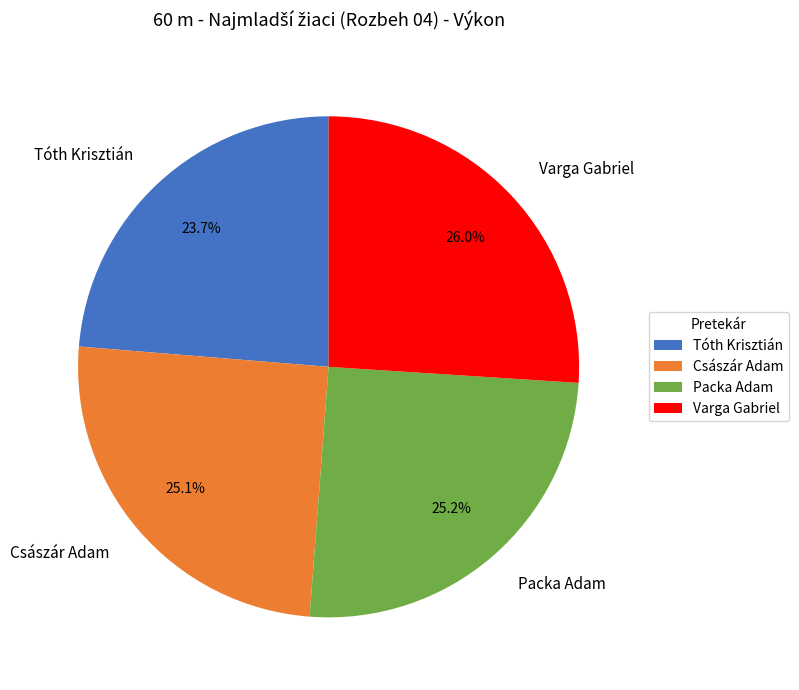

Is the sum of Packa Adam and Tóth Krisztián greater than half?

No